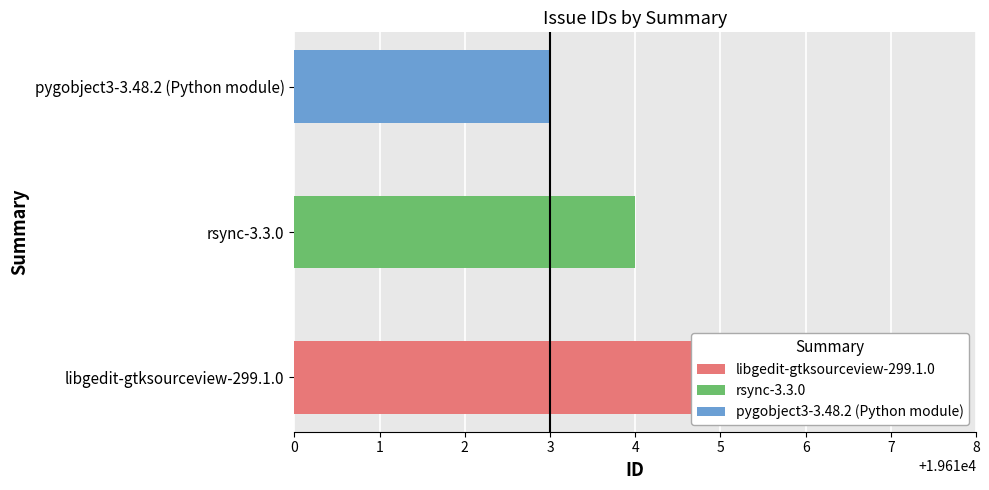

True or false: the data shows 19614 at rsync-3.3.0.

True